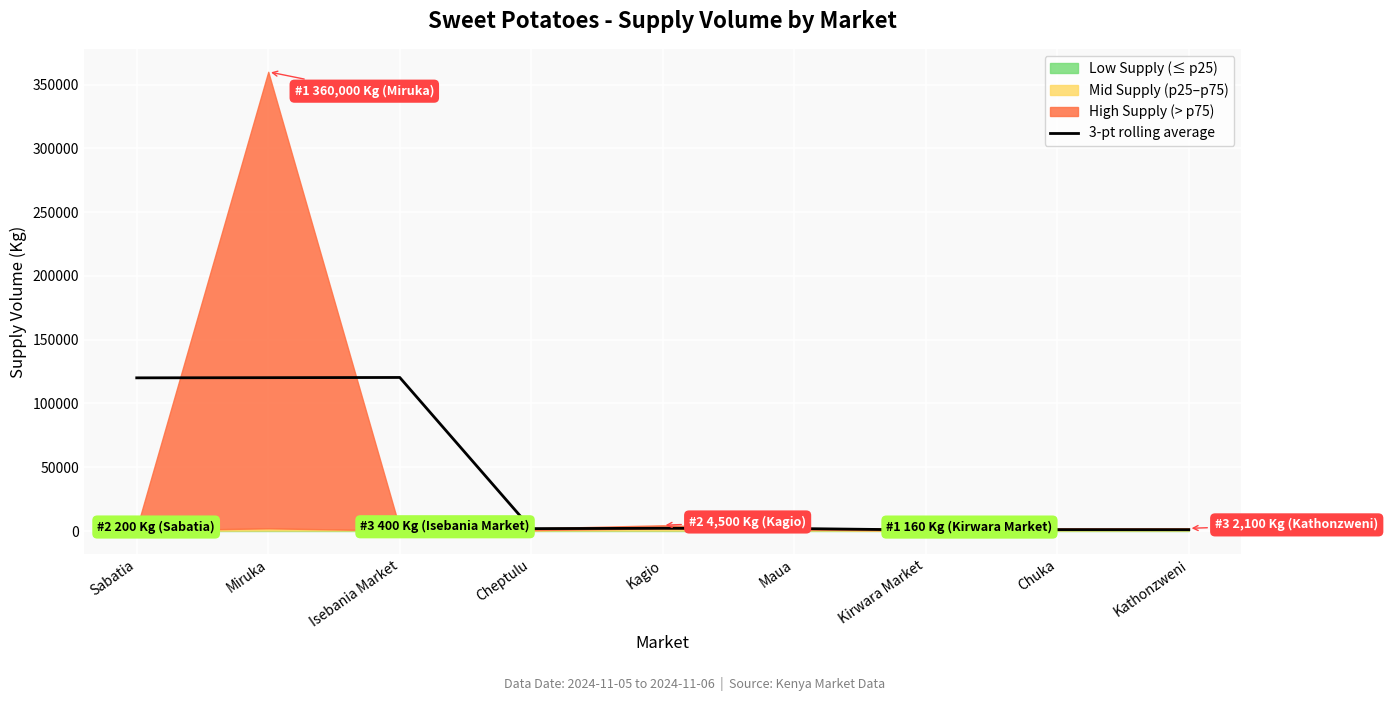

The value of 3-pt rolling average at Miruka is 120200.0. True or false?

True